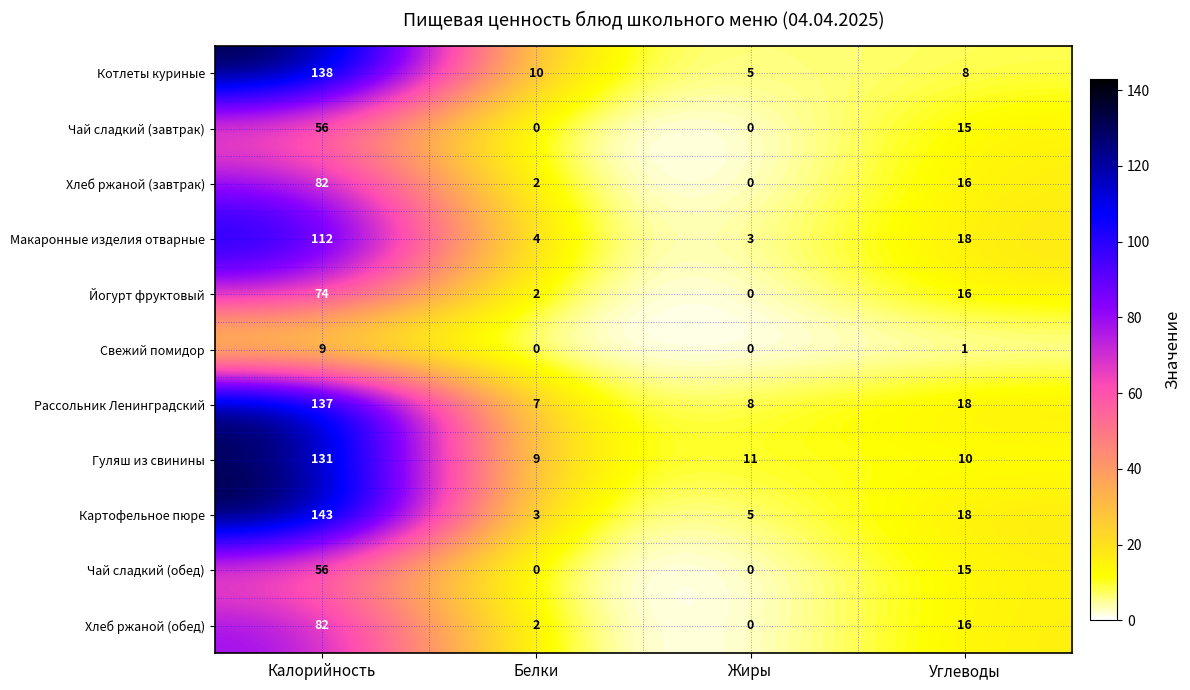

What is the difference between the Макаронные изделия отварные values at Калорийность and Жиры?

109